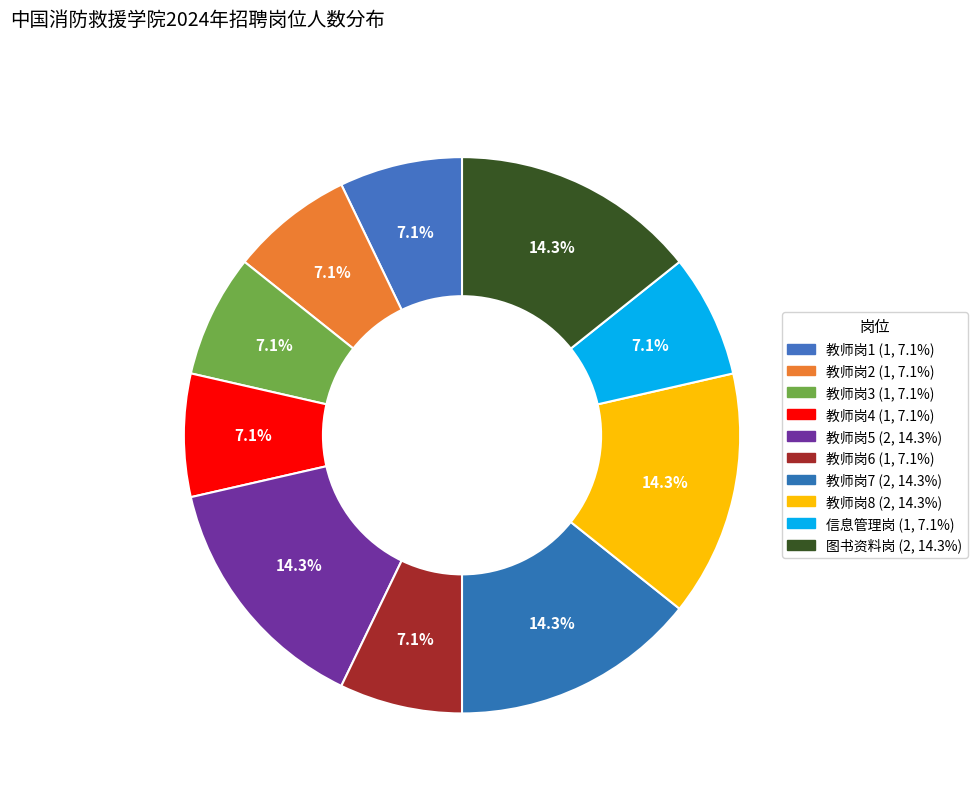

What percentage is NOT represented by 教师岗4?

92.9%